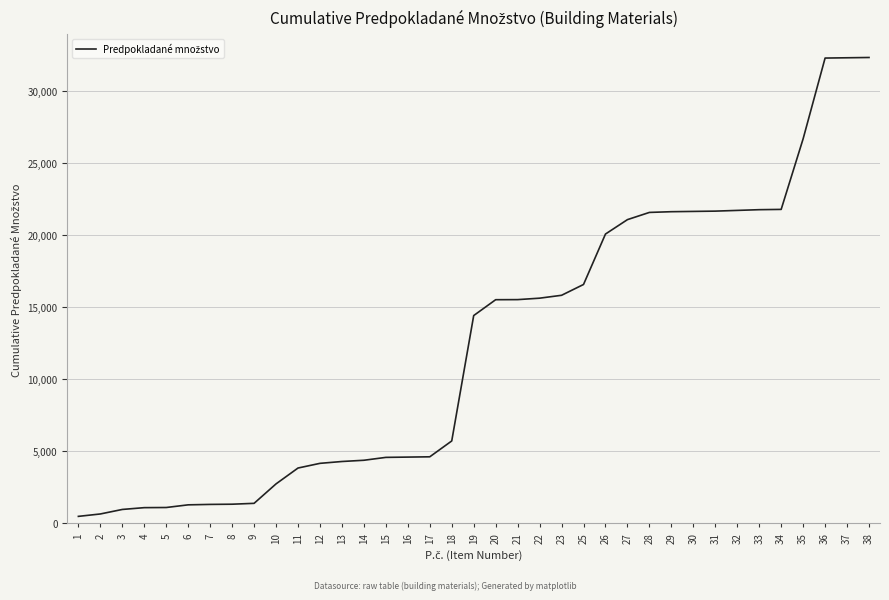

What is the difference between the second highest and minimum values?

31819